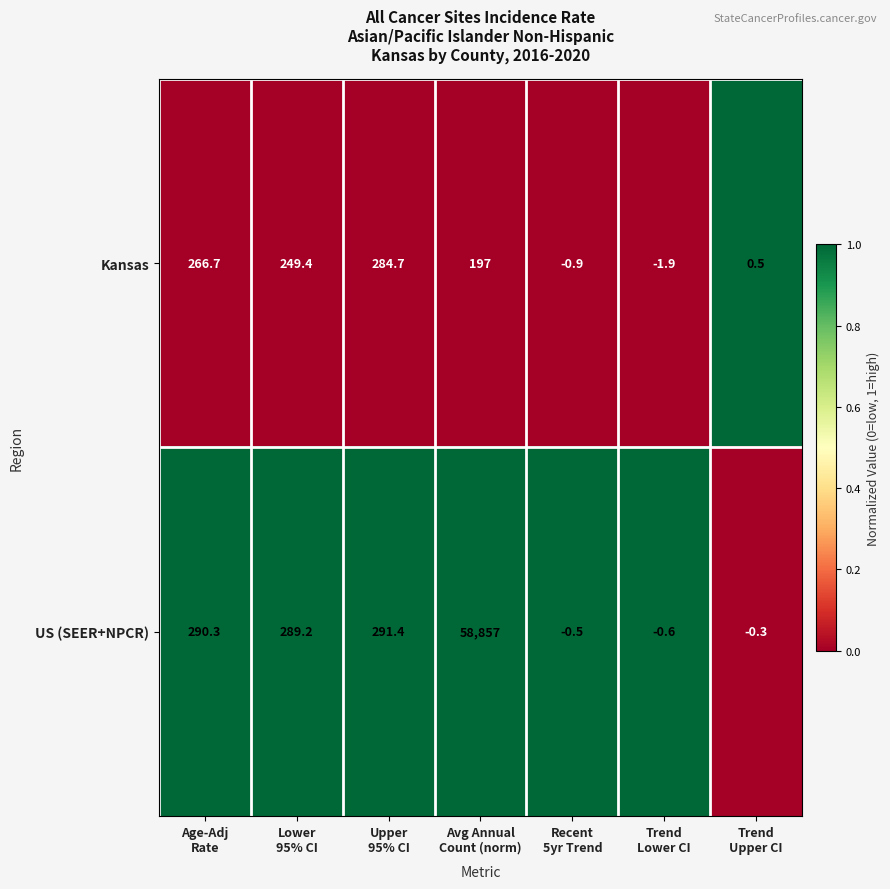

What is the maximum value for US (SEER+NPCR)?

58857.0